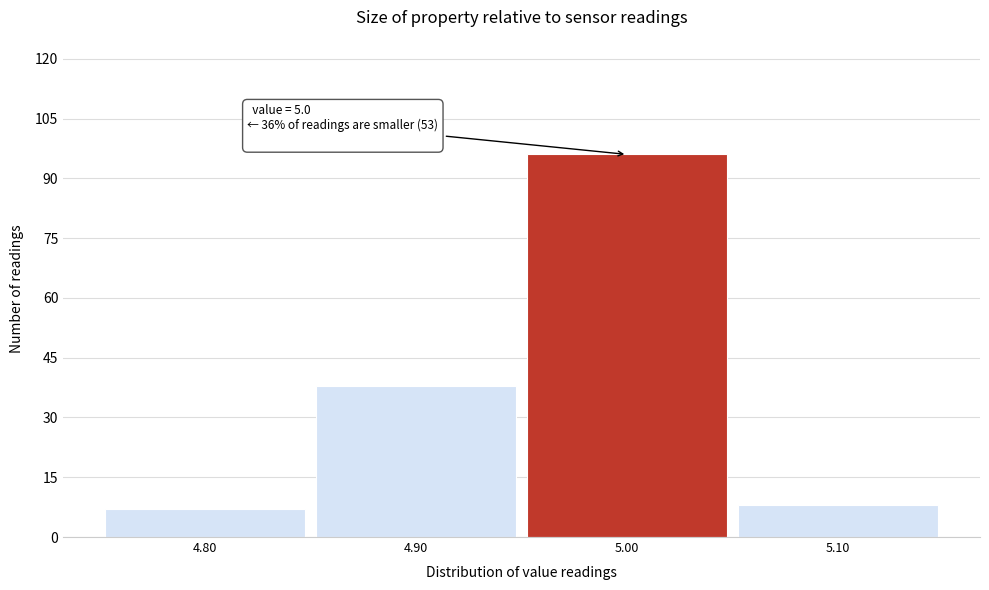

Over which range of the x-axis is the bar tallest?

4.95 to 5.05